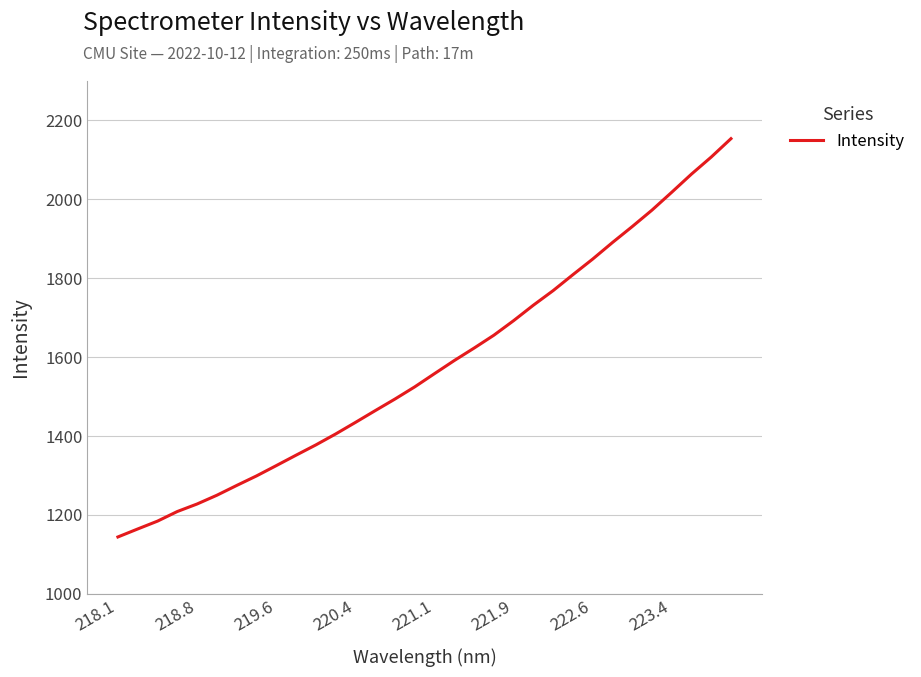

What is the sum of all values?

50545.1